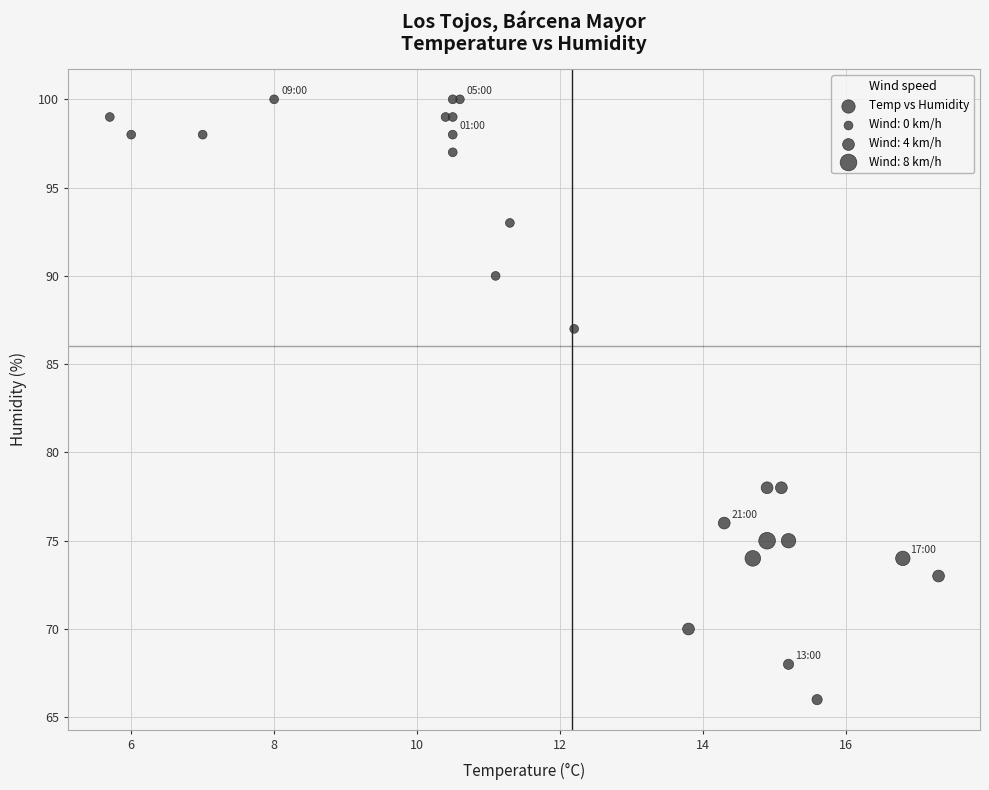

What Y value in the scatter plot is closest to 83?

87